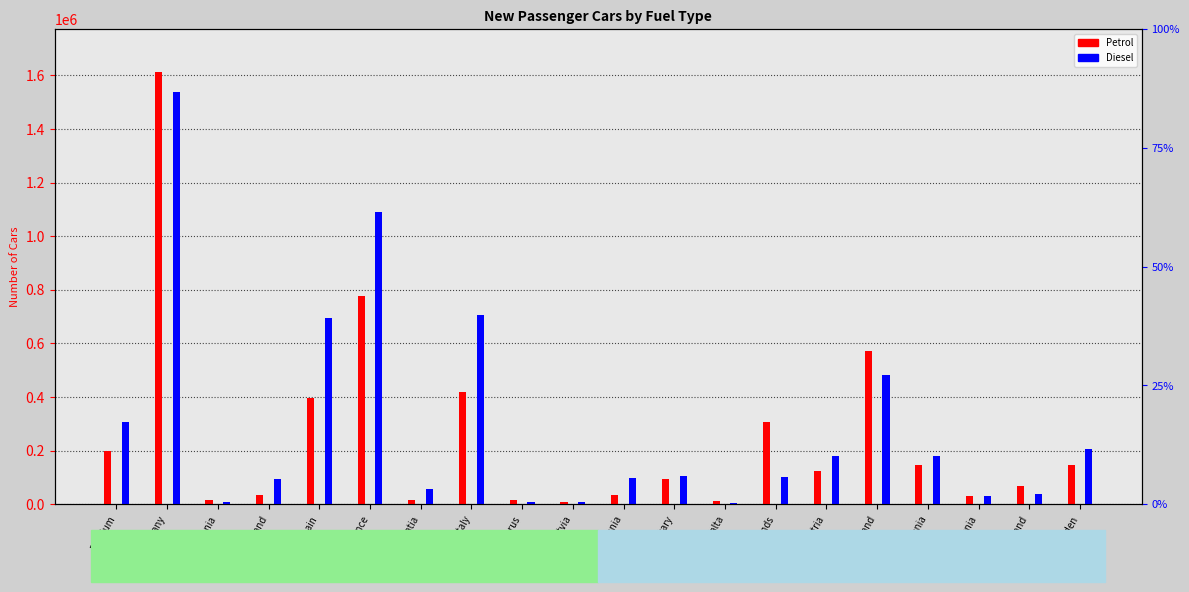

What is the label of the 5th bar from the right?

Poland